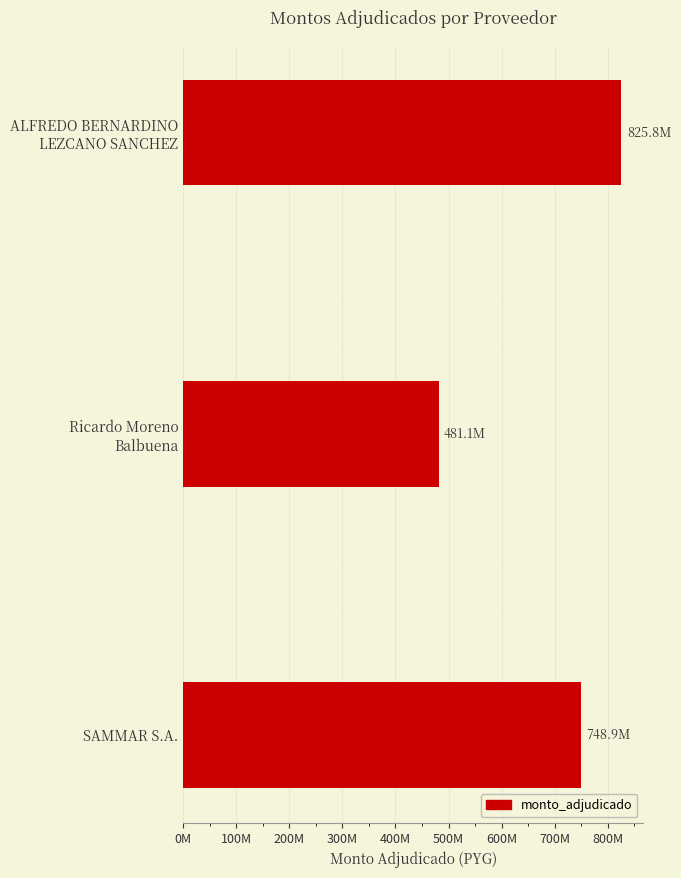

Does the chart contain any negative values?

No